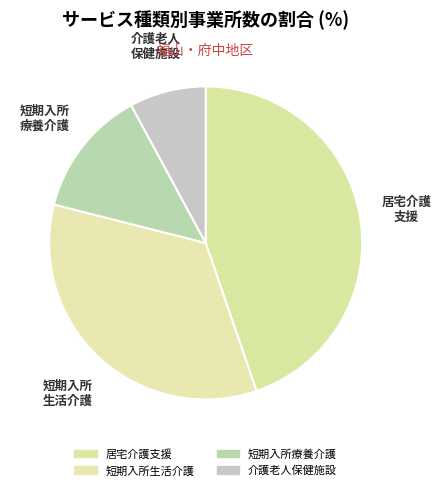

How many slices are in this pie chart?

4